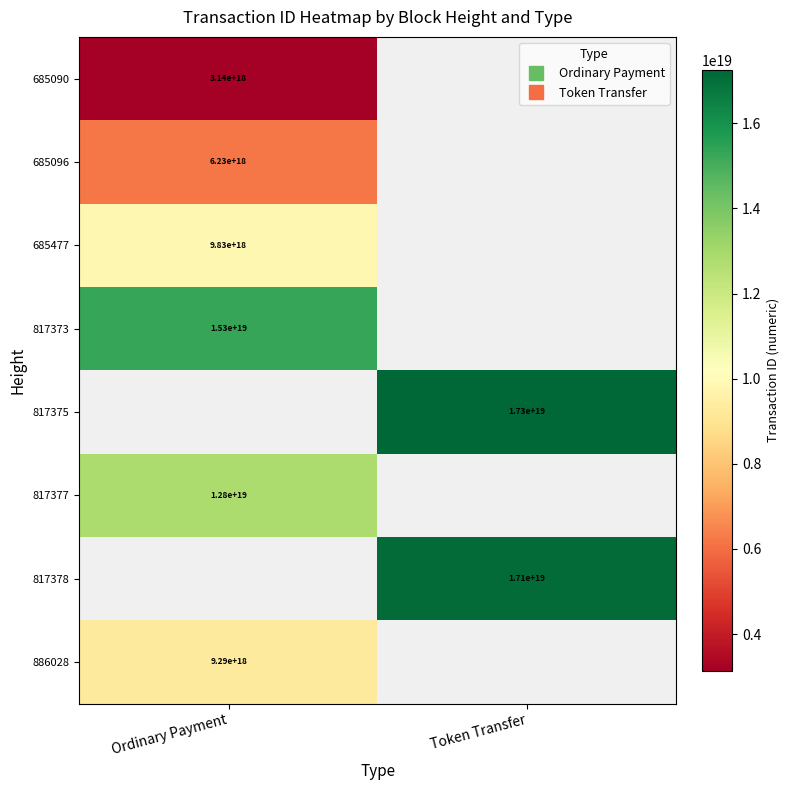

Is the value of 817377 at Token Transfer greater than the value of 886028 at Token Transfer?

No